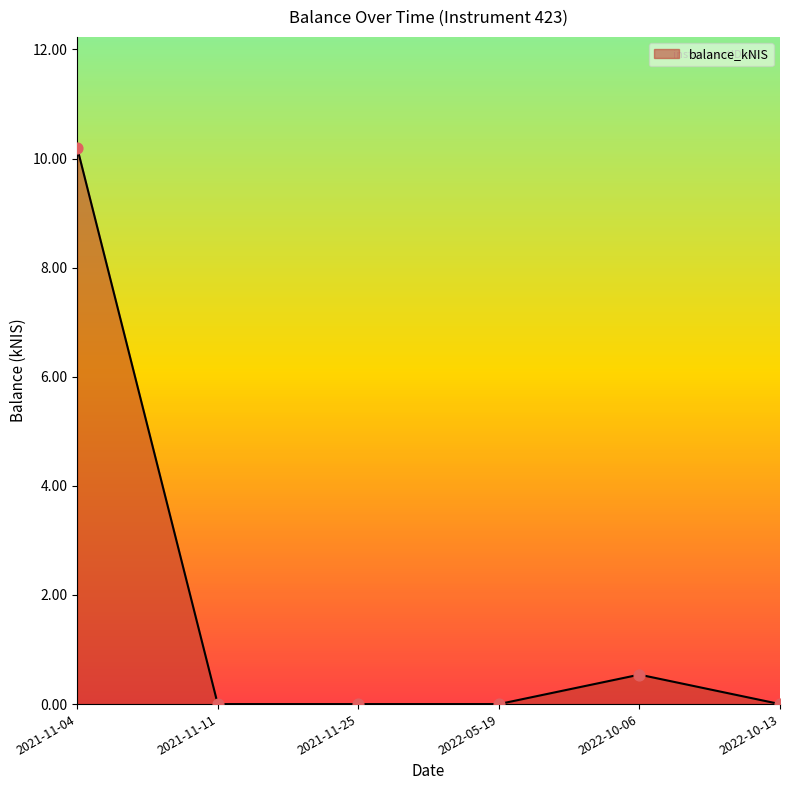

Which has a higher value, 2022-10-13 or 2022-10-06?

2022-10-06